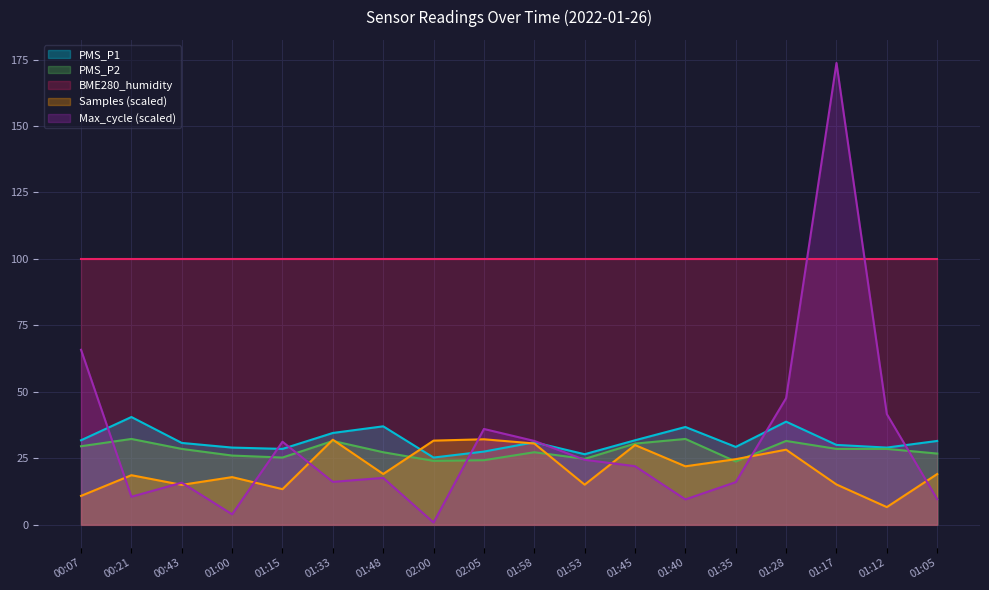

Between 01:35 and 01:28, which is larger?

01:28